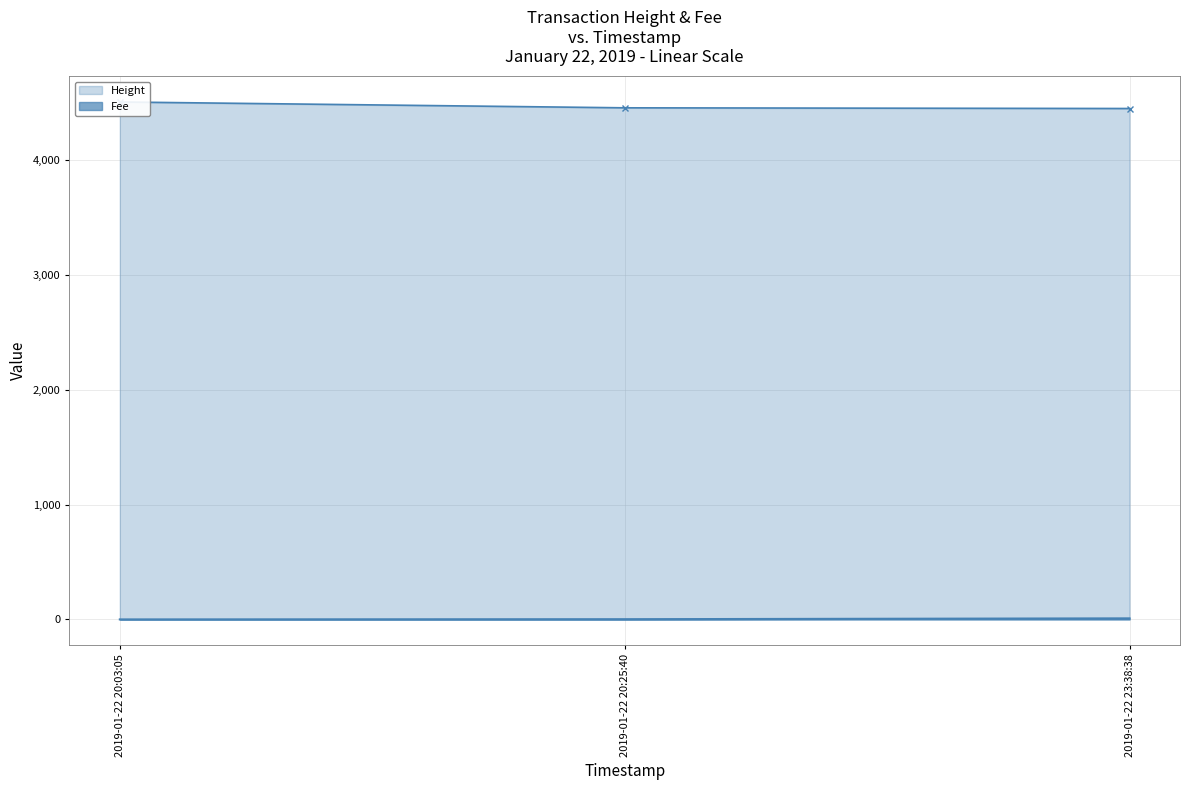

Reading left to right, extract all data points from this chart.

Height: 2019-01-22 20:03:05=4508.0	2019-01-22 20:25:40=4457.0	2019-01-22 23:38:38=4451.0
Fee: 2019-01-22 20:03:05=0.1	2019-01-22 20:25:40=2.0	2019-01-22 23:38:38=9.2